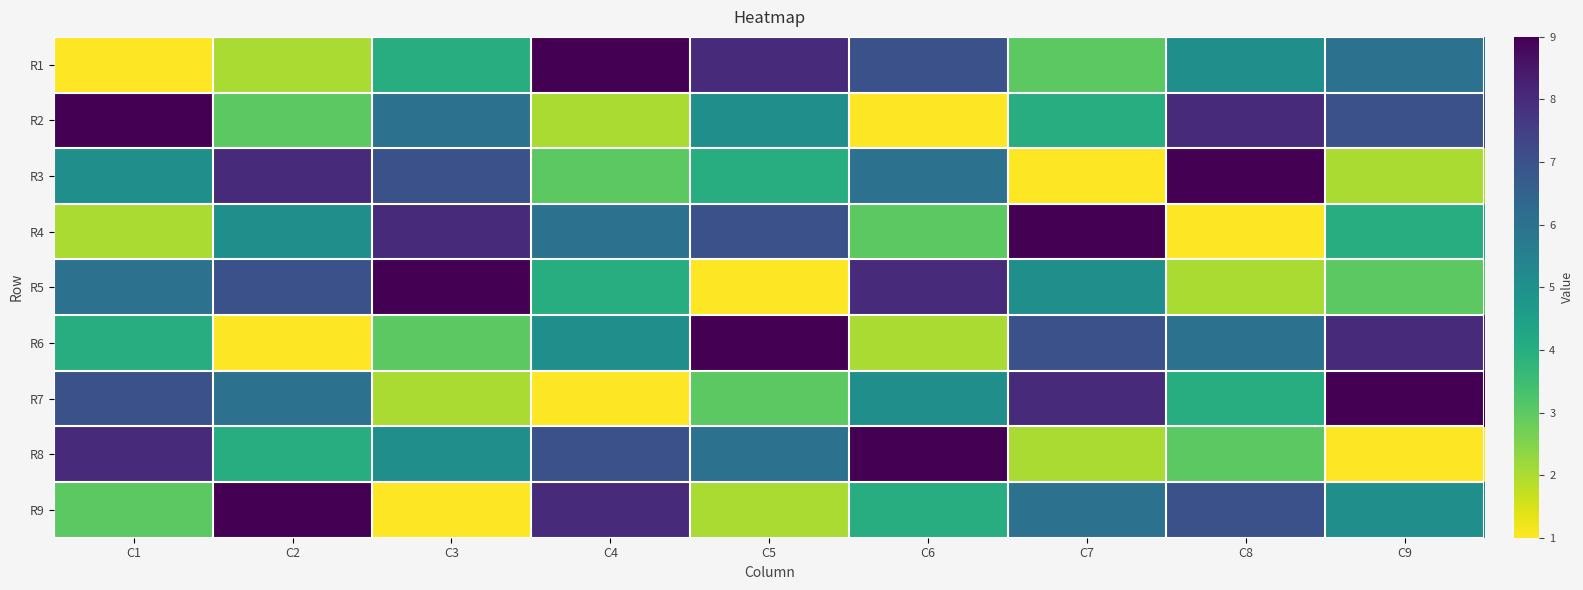

At which category does the chart reach its peak across all series?

C4